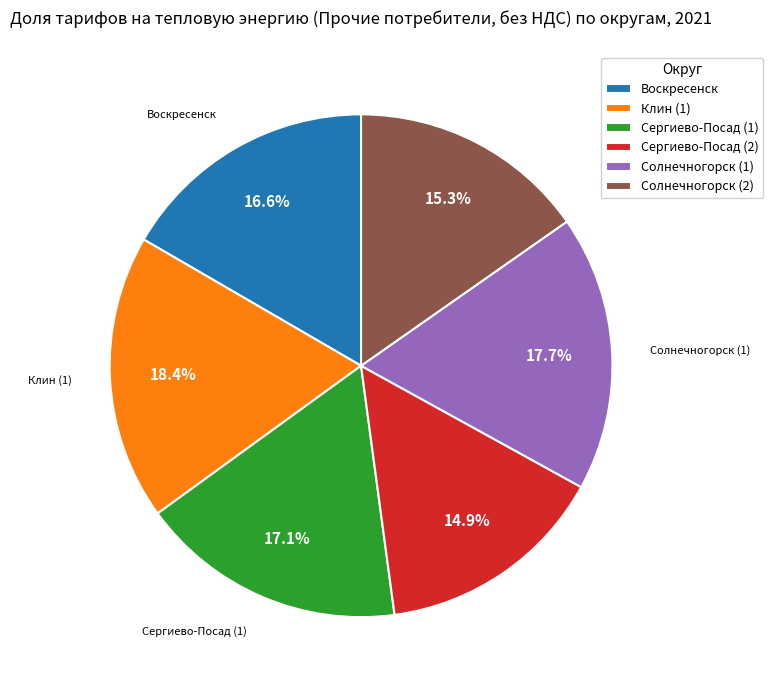

Is the sum of Клин (1) and Солнечногорск (1) greater than half?

No